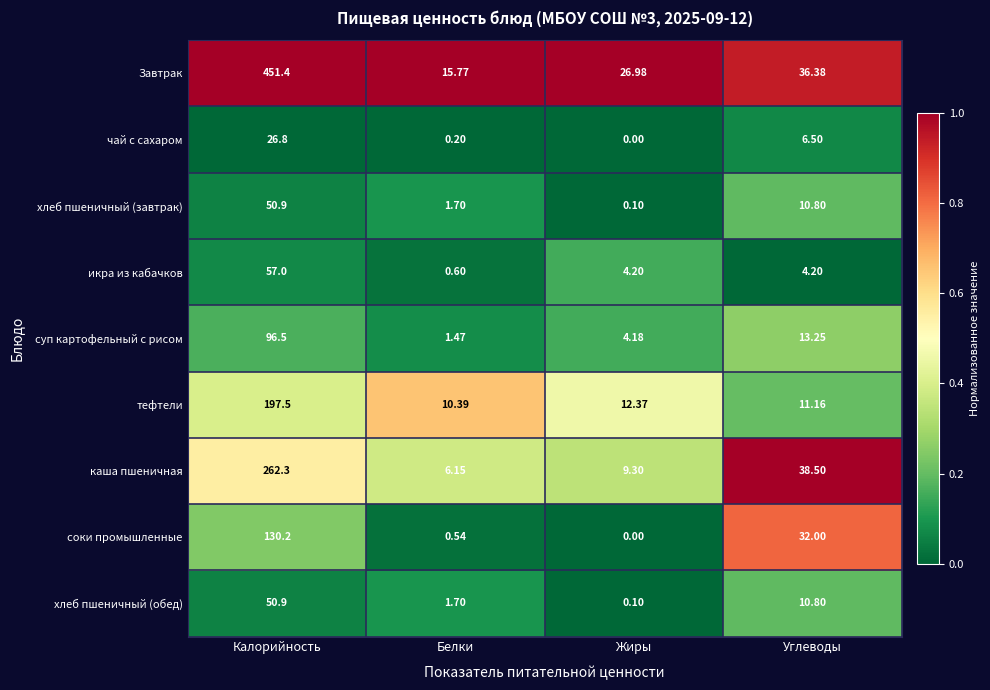

List the labels in order of тефтели value, largest first.

Калорийность, Жиры, Углеводы, Белки